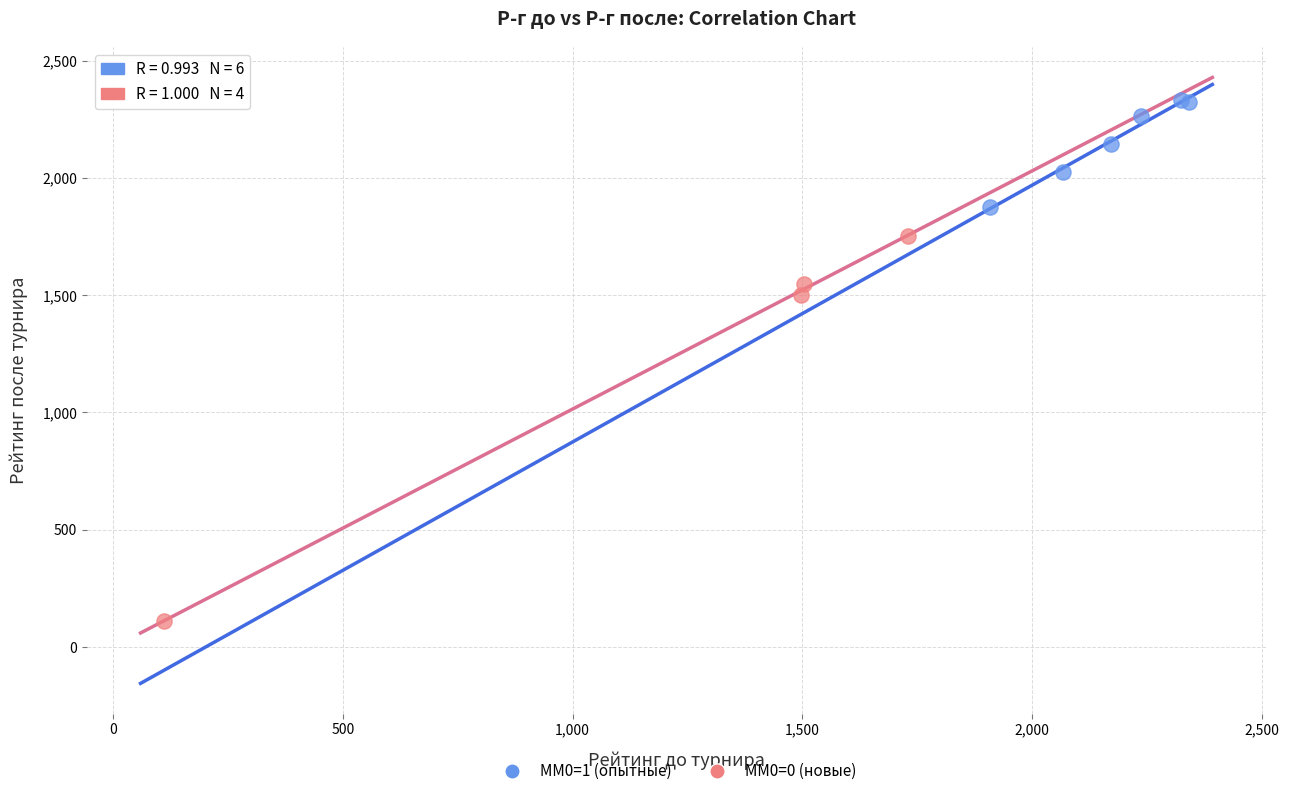

Which series contains the highest Y value?

ММ0=1 (опытные)